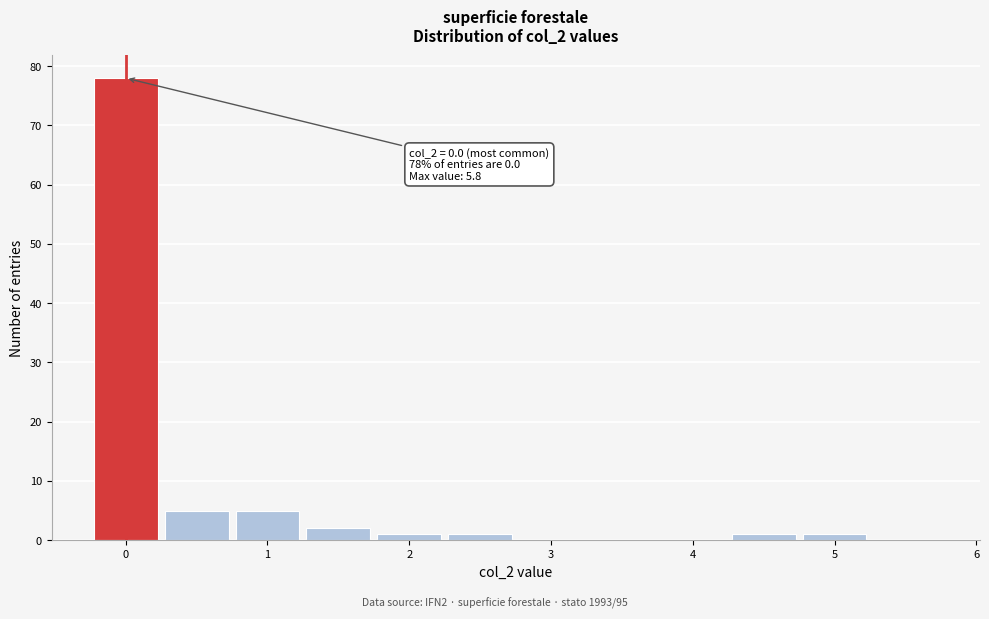

Which range on the x-axis has the tallest bar?

-0.25 to 0.25